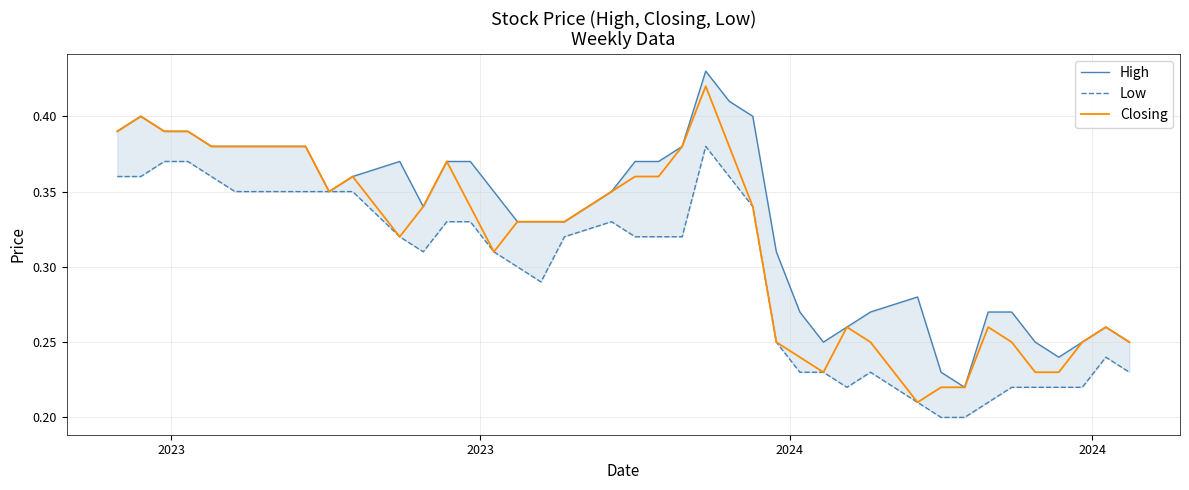

True or false: High and Low intersect in this chart.

False